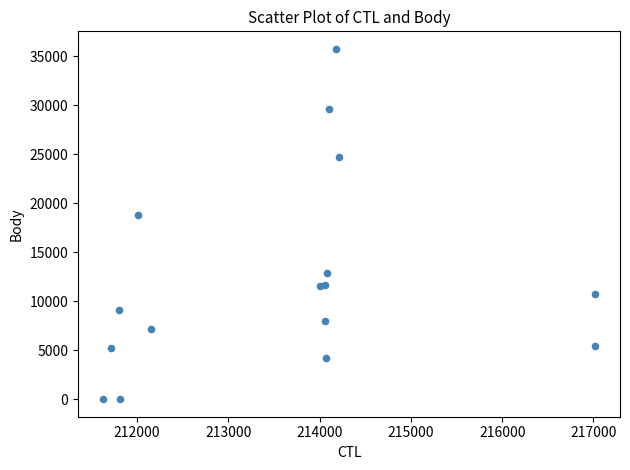

What Y value in the scatter plot is closest to 17882?

18761